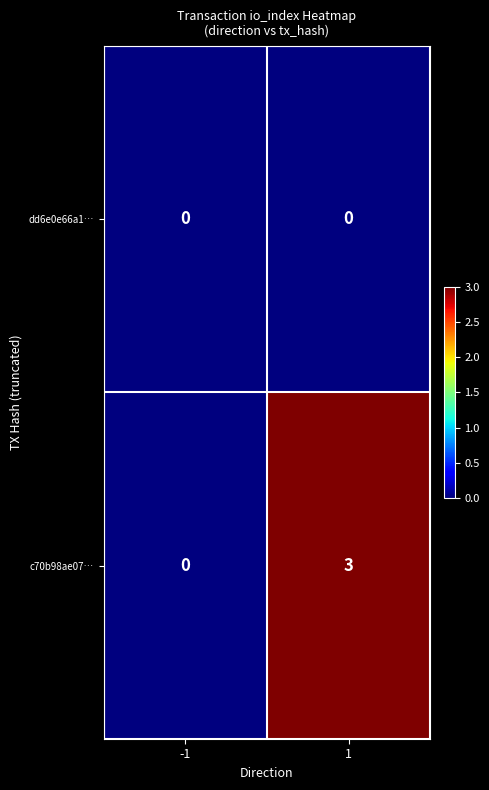

At which category is the sum across all series the highest?

1